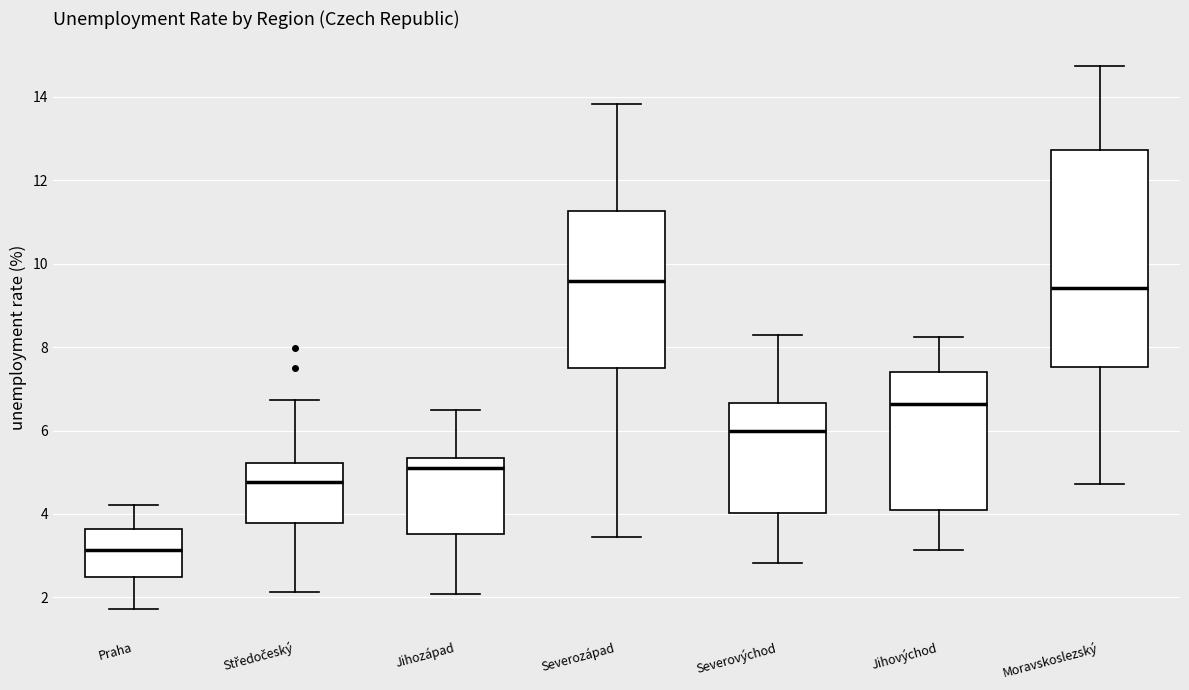

Reading left to right, transcribe this box plot: for each box, give where its median line is, the range the box spans, and where its two whiskers end, as read against the y-axis. The values are not printed on the chart, so give them approximately, as read against the axis.

Praha: median 3.2, box 2.4 to 3.6, whiskers 1.8 to 4.2
Středočeský: median 4.8, box 3.8 to 5.2, whiskers 2.2 to 6.8
Jihozápad: median 5.0, box 3.6 to 5.4, whiskers 2.0 to 6.4
Severozápad: median 9.6, box 7.6 to 11.2, whiskers 3.4 to 13.8
Severovýchod: median 6.0, box 4.0 to 6.6, whiskers 2.8 to 8.2
Jihovýchod: median 6.6, box 4.0 to 7.4, whiskers 3.2 to 8.2
Moravskoslezský: median 9.4, box 7.6 to 12.8, whiskers 4.8 to 14.8